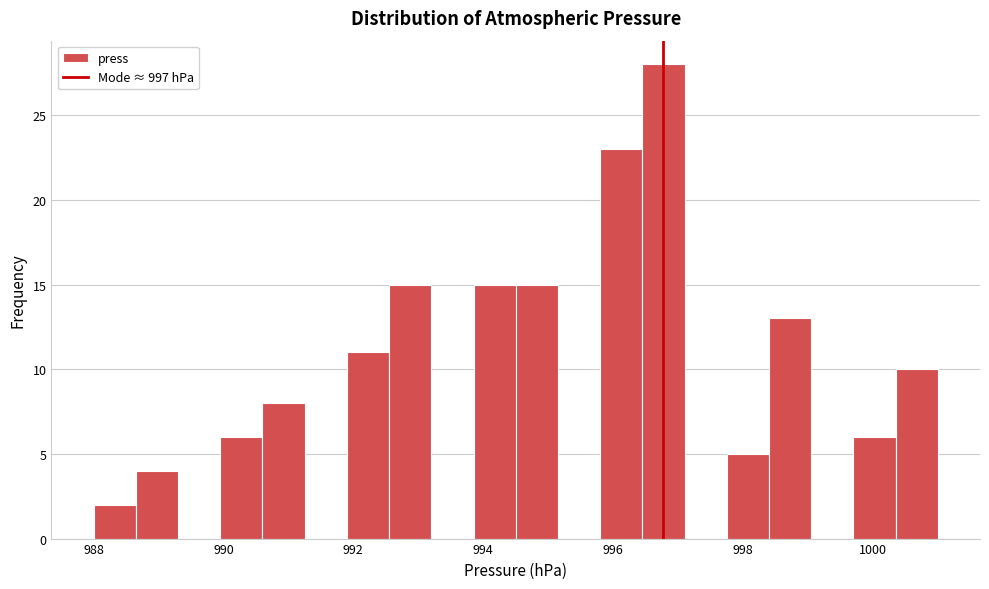

Around what value on the x-axis is the tallest bar? Give the approximate position of its centre, as read against the axis.

996.8